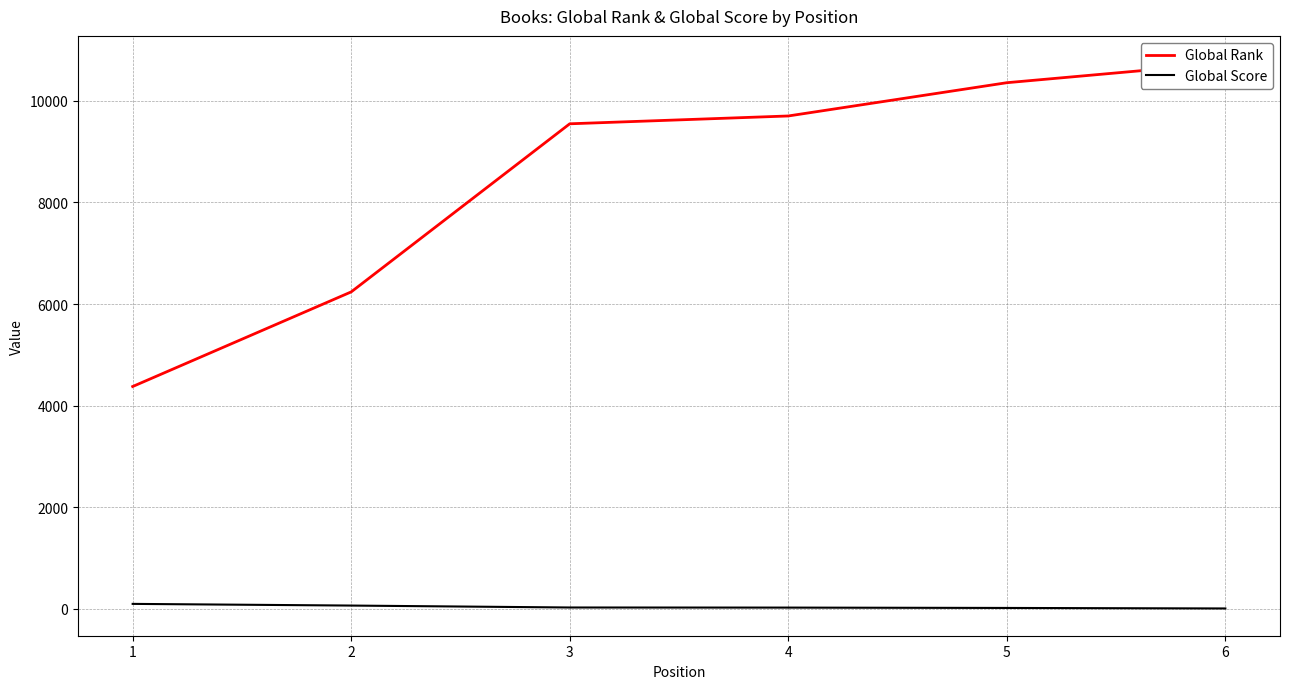

Read the Global Rank value at 2, to the nearest 100.

6200